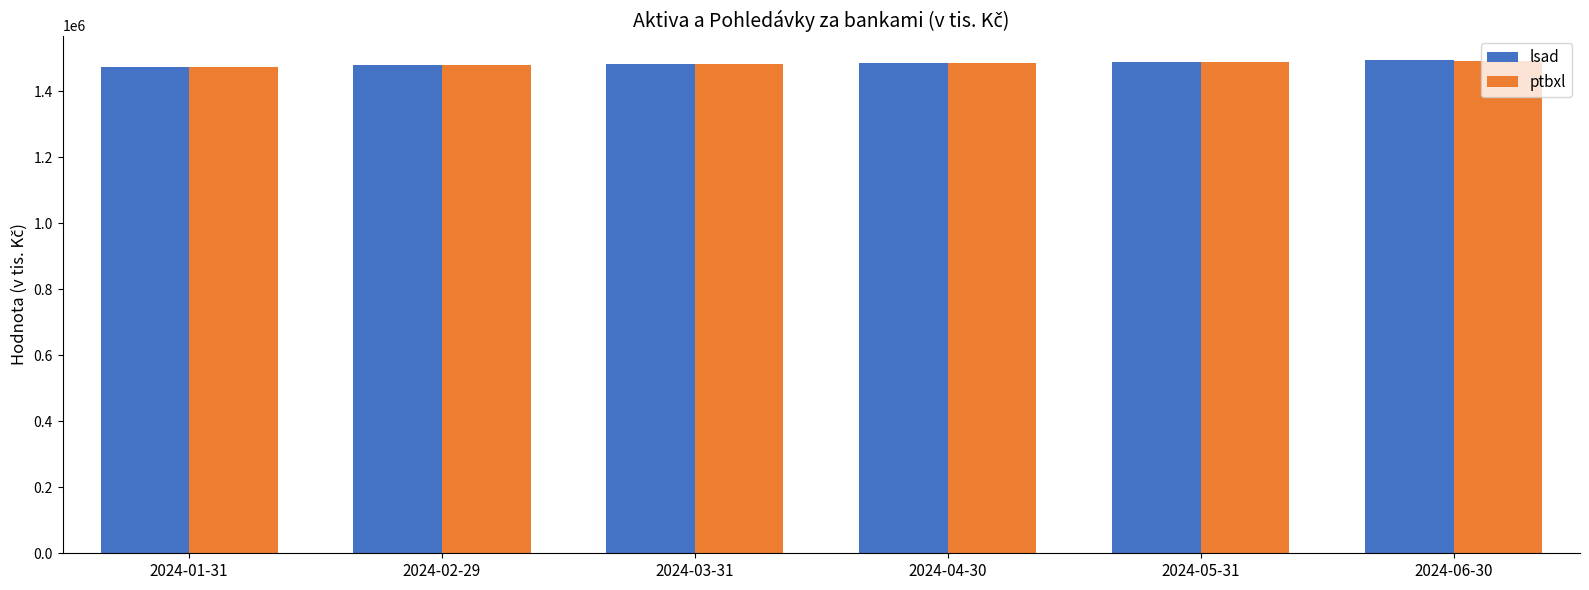

True or false: lsad has a value of 2274040 at 2024-01-31.

False